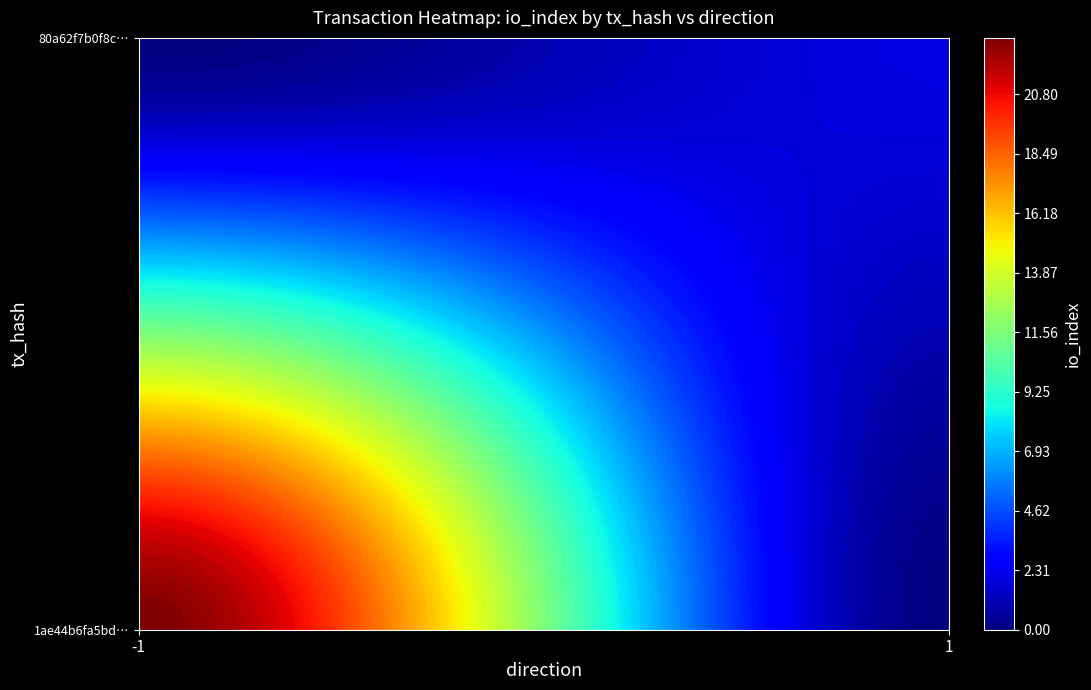

Which series changed the most between direction and io_index?

1ae44b6fa5bd71574c55b37e184f540700dec19